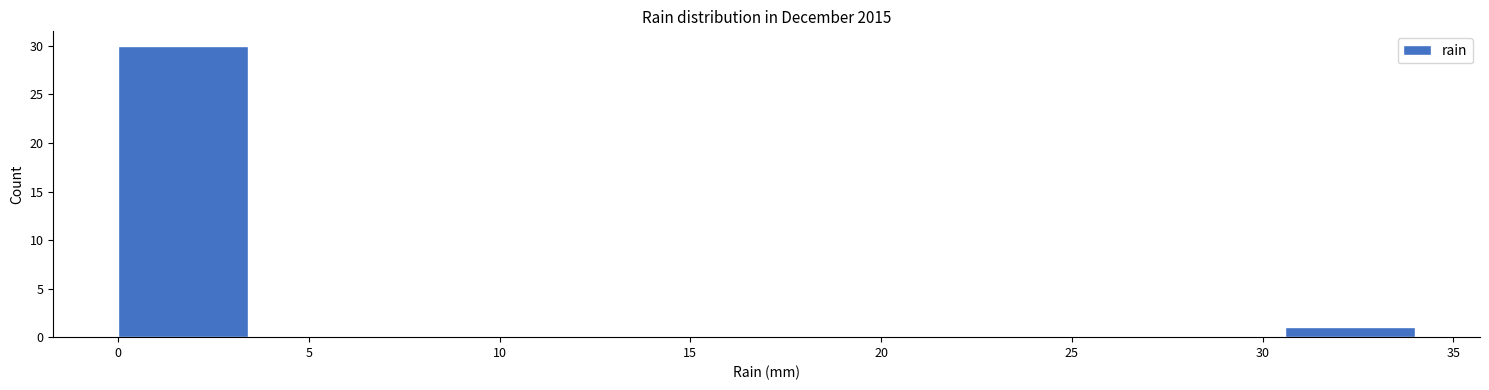

Reading left to right, transcribe this chart: for each bar, give the range it covers on the x-axis and its height. Neither the bar edges nor the heights are printed on the chart, so give them approximately, as read against the axes.

0.0 to 3.4: 30
3.4 to 6.8: 0
6.8 to 10.2: 0
10.2 to 13.6: 0
13.6 to 17.0: 0
17.0 to 20.4: 0
20.4 to 23.8: 0
23.8 to 27.2: 0
27.2 to 30.6: 0
30.6 to 34.0: 1